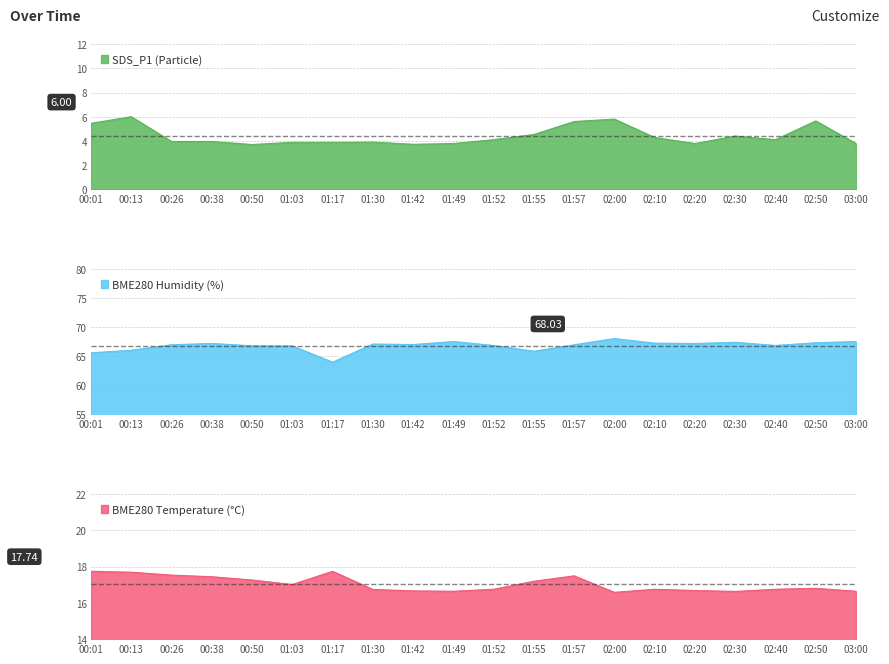

Reading right to left, list all the values displayed in this chart.

SDS_P1: 3.8	5.7	4.1	4.4	3.8	4.3	5.8	5.6	4.5	4.1	3.8	3.7	3.9	3.9	3.9	3.7	4.0	4.0	6.0	5.5
BME280_humidity: 67.5	67.3	66.8	67.4	67.2	67.2	68.0	67.0	65.8	66.8	67.5	67.0	67.1	64.0	66.8	66.8	67.2	67.0	66.0	65.6
BME280_temperature: 16.6	16.8	16.8	16.6	16.7	16.8	16.6	17.5	17.2	16.8	16.6	16.7	16.7	17.7	17.0	17.3	17.4	17.5	17.7	17.7